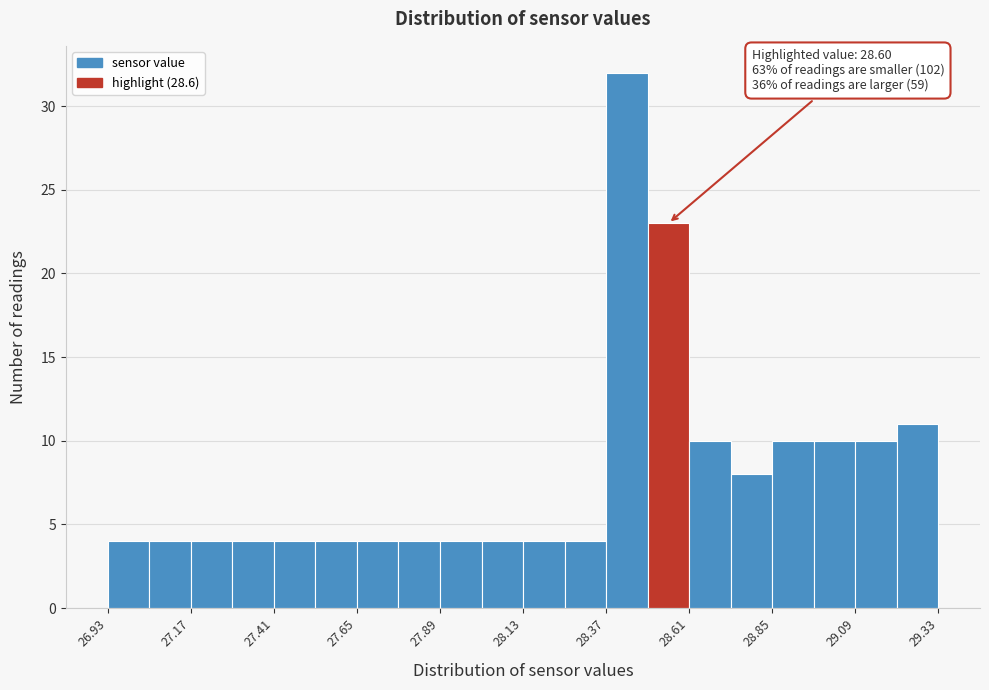

Read against the x-axis, roughly where is the centre of the tallest bar?

28.45